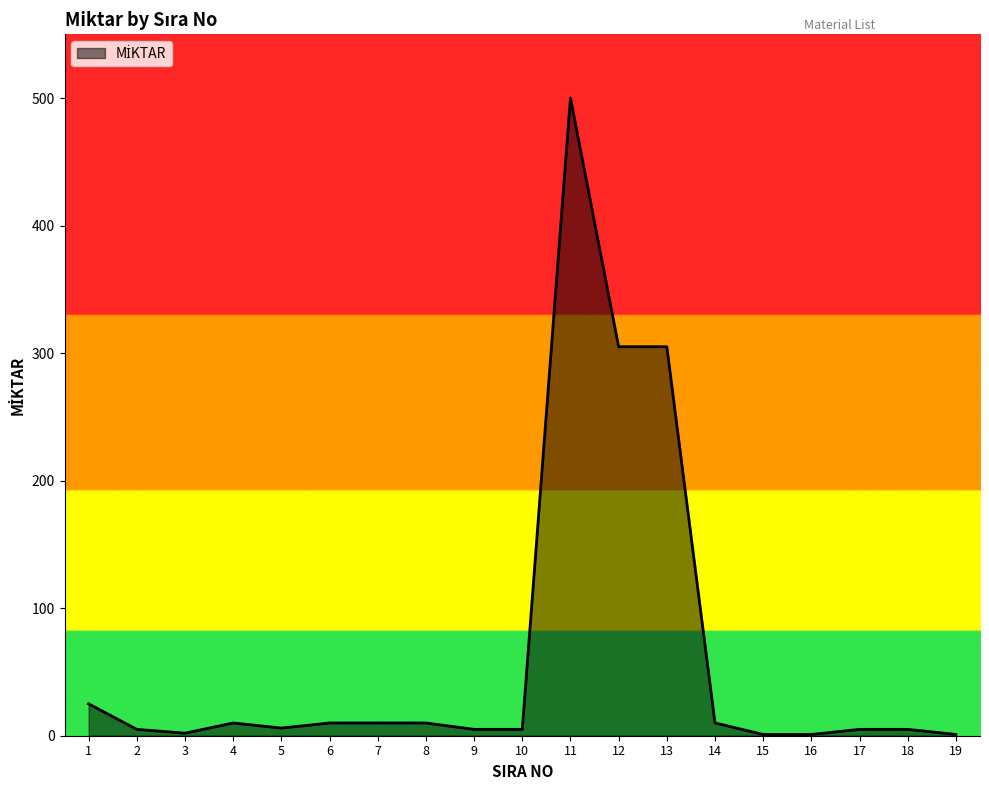

What is the difference between the second highest and second lowest values?

304